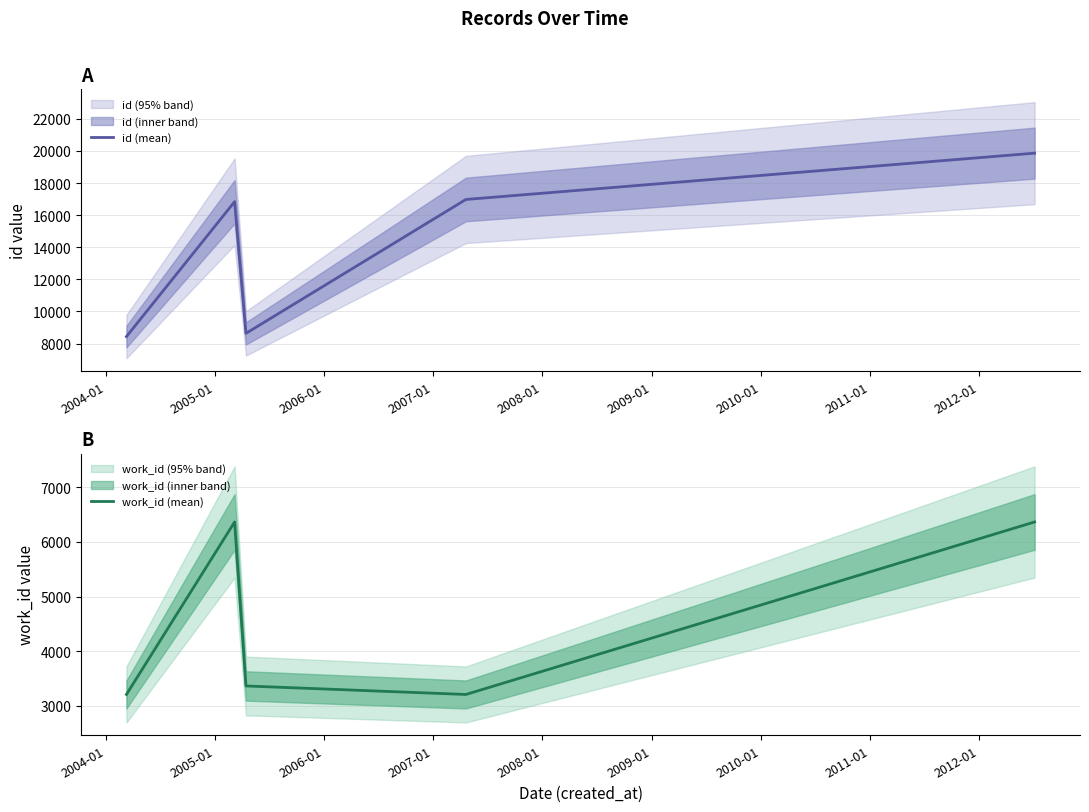

Rank the series by their maximum value, from lowest to highest.

work_id (mean), id (mean)